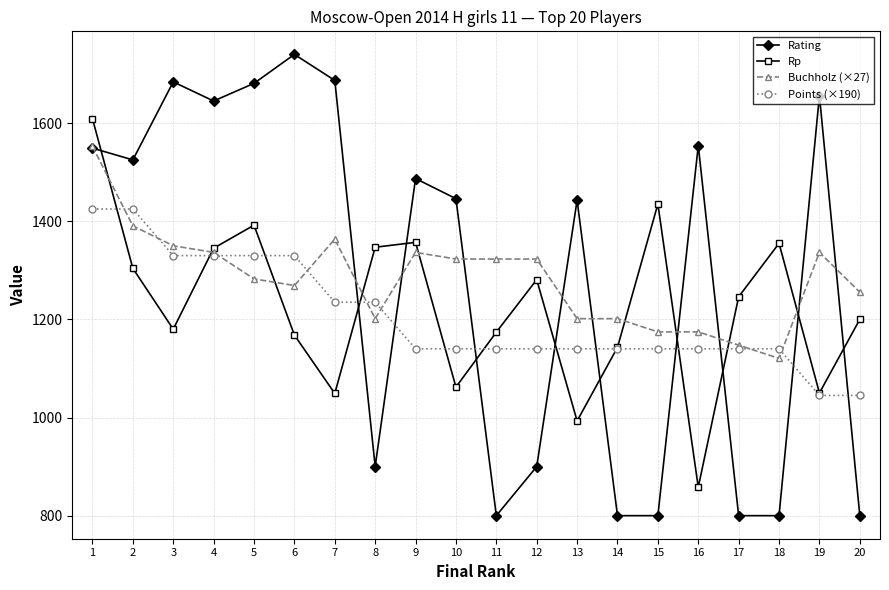

Is the value of Points (×190) at 11 greater than the value of Rp at 11?

No